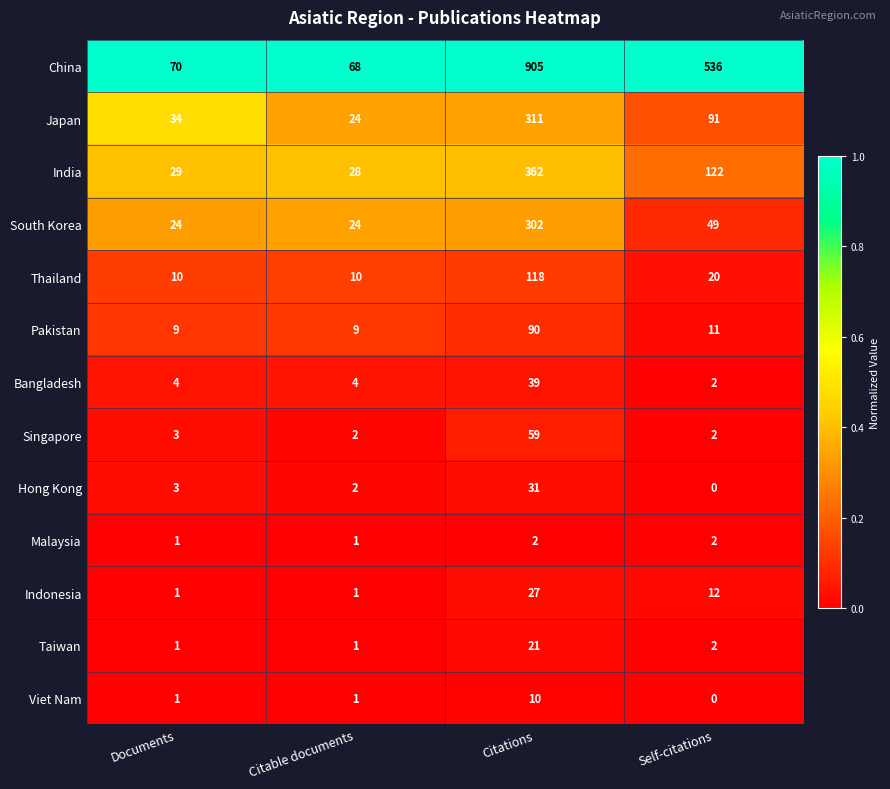

Which label corresponds to the largest value in the chart?

Citations